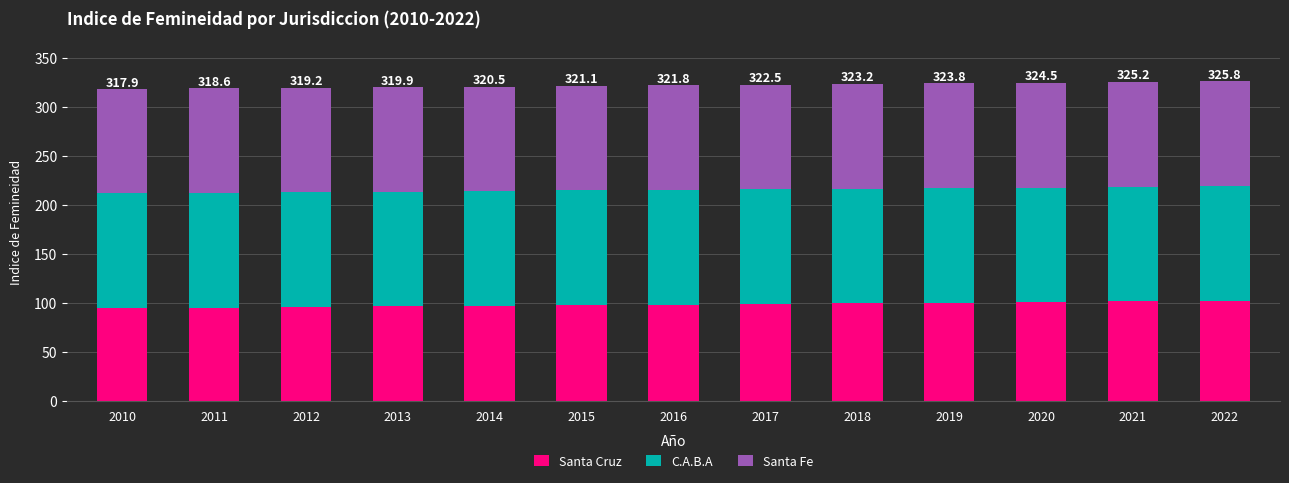

What is the total value across all series at 2014?

320.5